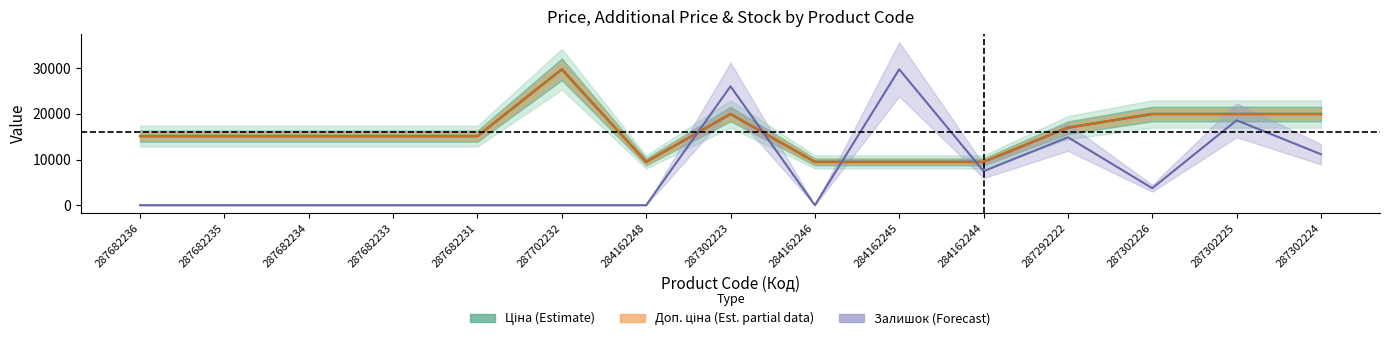

Between 284162248 and 287292222, which series saw the biggest shift?

Залишок